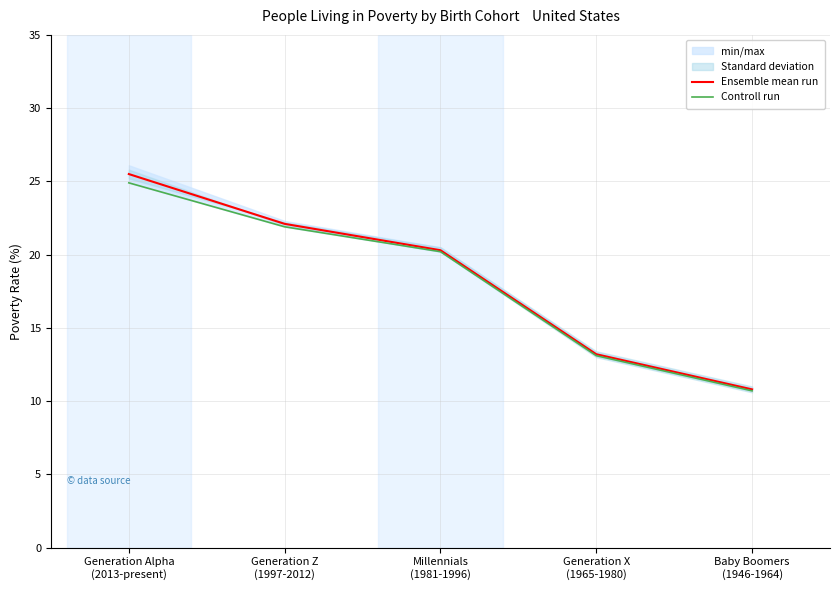

Which series has the widest spread of values?

Ensemble mean run